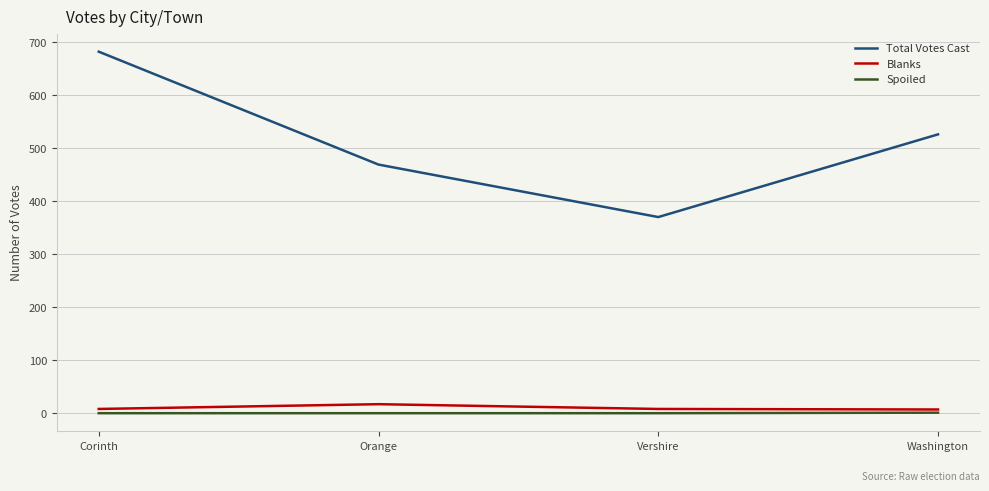

Which series has the largest total across all categories?

Total Votes Cast